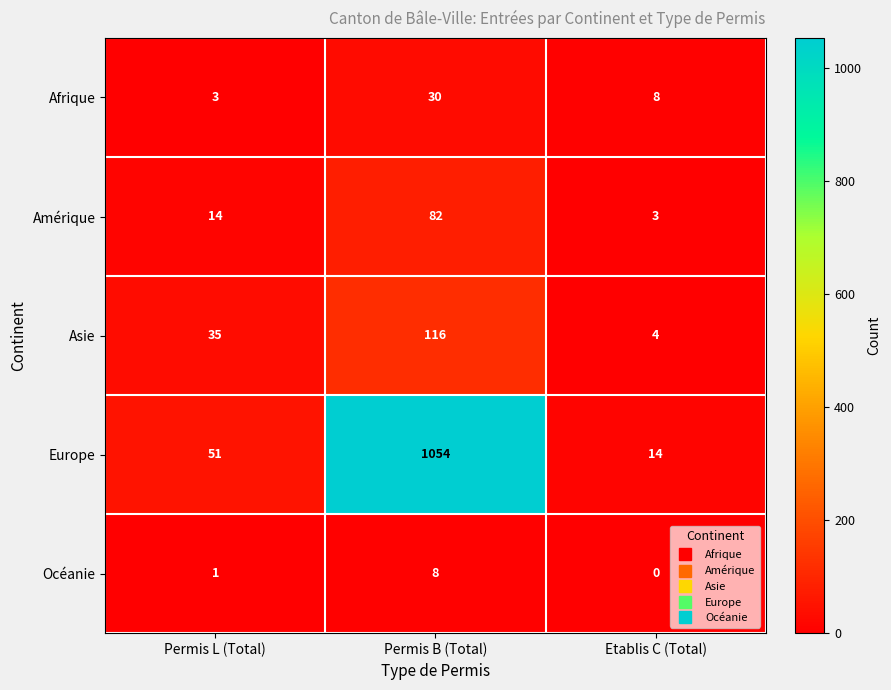

What is the total value across all series at Permis L (Total)?

104